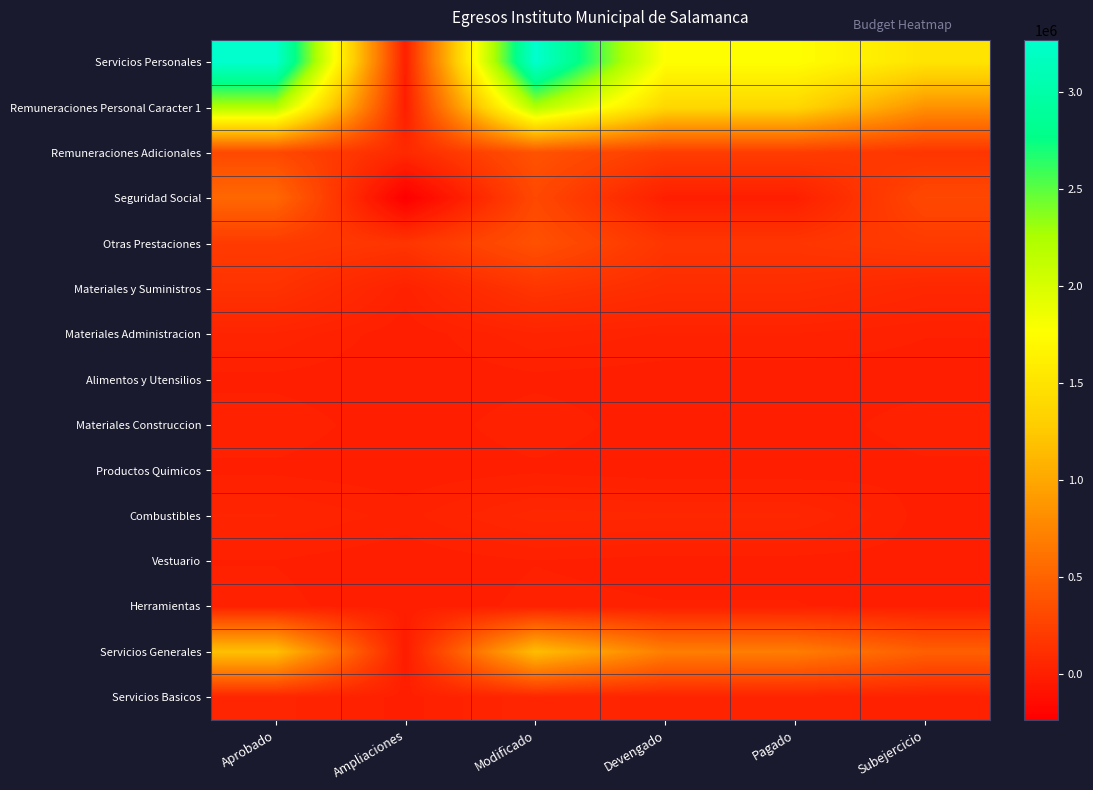

Reading left to right, extract all data points from this chart.

Servicios Personales: Aprobado=3272471.0	Ampliaciones=0.0	Modificado=3272471.0	Devengado=1763804.6	Pagado=1763804.6	Subejercicio=1508666.4
Remuneraciones Personal Caracter 1: Aprobado=2227398.0	Ampliaciones=0.0	Modificado=2227398.0	Devengado=1382828.0	Pagado=1382828.0	Subejercicio=844570.0
Remuneraciones Adicionales: Aprobado=304873.0	Ampliaciones=75000.0	Modificado=379873.0	Devengado=218998.1	Pagado=218998.1	Subejercicio=160874.9
Seguridad Social: Aprobado=535000.0	Ampliaciones=-235000.0	Modificado=300000.0	Devengado=0.0	Pagado=0.0	Subejercicio=300000.0
Otras Prestaciones: Aprobado=205200.0	Ampliaciones=160000.0	Modificado=365200.0	Devengado=161978.5	Pagado=161978.5	Subejercicio=203221.5
Materiales y Suministros: Aprobado=140029.0	Ampliaciones=20000.0	Modificado=160029.0	Devengado=101846.7	Pagado=101846.7	Subejercicio=58182.3
Materiales Administracion: Aprobado=36000.0	Ampliaciones=0.0	Modificado=36000.0	Devengado=23608.7	Pagado=23608.7	Subejercicio=12391.3
Alimentos y Utensilios: Aprobado=7000.0	Ampliaciones=0.0	Modificado=7000.0	Devengado=2876.0	Pagado=2876.0	Subejercicio=4124.0
Materiales Construccion: Aprobado=22000.0	Ampliaciones=0.0	Modificado=22000.0	Devengado=1074.0	Pagado=1074.0	Subejercicio=20926.0
Productos Quimicos: Aprobado=8000.0	Ampliaciones=0.0	Modificado=8000.0	Devengado=506.2	Pagado=506.2	Subejercicio=7493.8
Combustibles: Aprobado=40000.0	Ampliaciones=20000.0	Modificado=60000.0	Devengado=55477.0	Pagado=55477.0	Subejercicio=4523.0
Vestuario: Aprobado=11029.0	Ampliaciones=0.0	Modificado=11029.0	Devengado=5707.2	Pagado=5707.2	Subejercicio=5321.8
Herramientas: Aprobado=16000.0	Ampliaciones=0.0	Modificado=16000.0	Devengado=12597.5	Pagado=12597.5	Subejercicio=3402.5
Servicios Generales: Aprobado=1189000.0	Ampliaciones=-20000.0	Modificado=1169000.0	Devengado=699601.8	Pagado=691849.8	Subejercicio=469398.2
Servicios Basicos: Aprobado=45500.0	Ampliaciones=5000.0	Modificado=50500.0	Devengado=32945.7	Pagado=32945.7	Subejercicio=17554.3